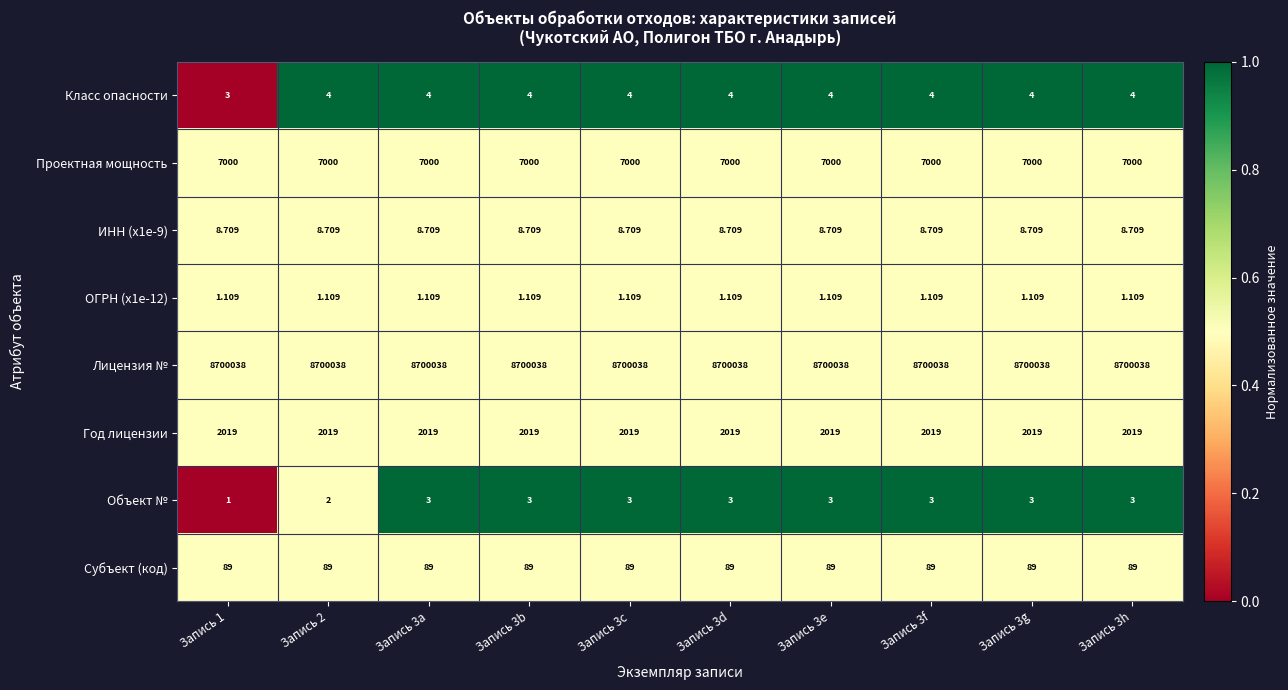

Is the value of ОГРН (x1e-12) at Запись 1 greater than the value of Класс опасности at Запись 3d?

No